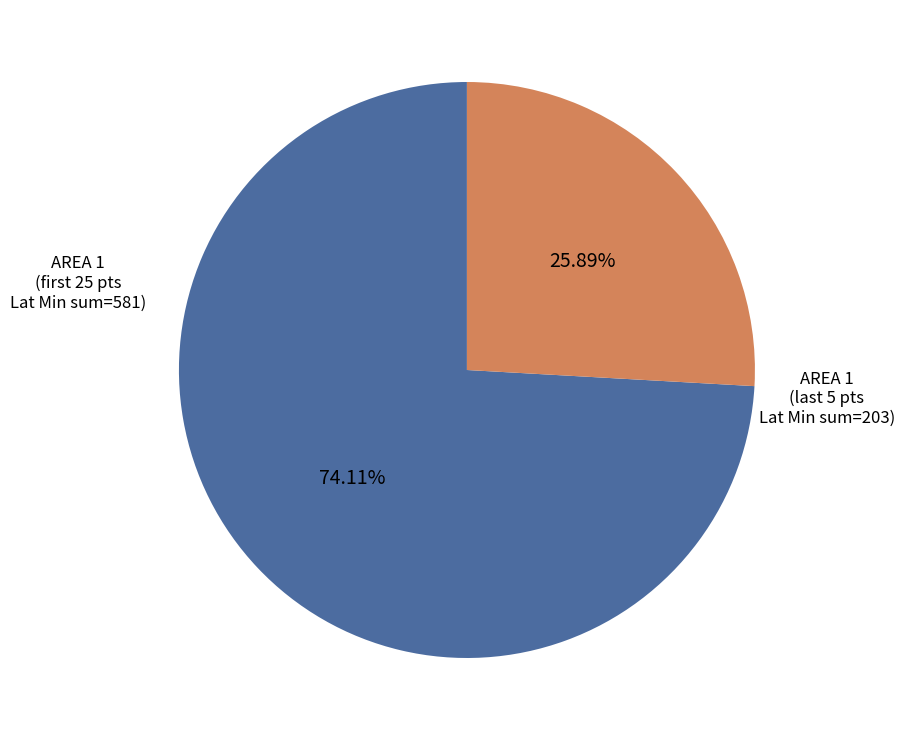

Does any single category account for the majority?

Yes